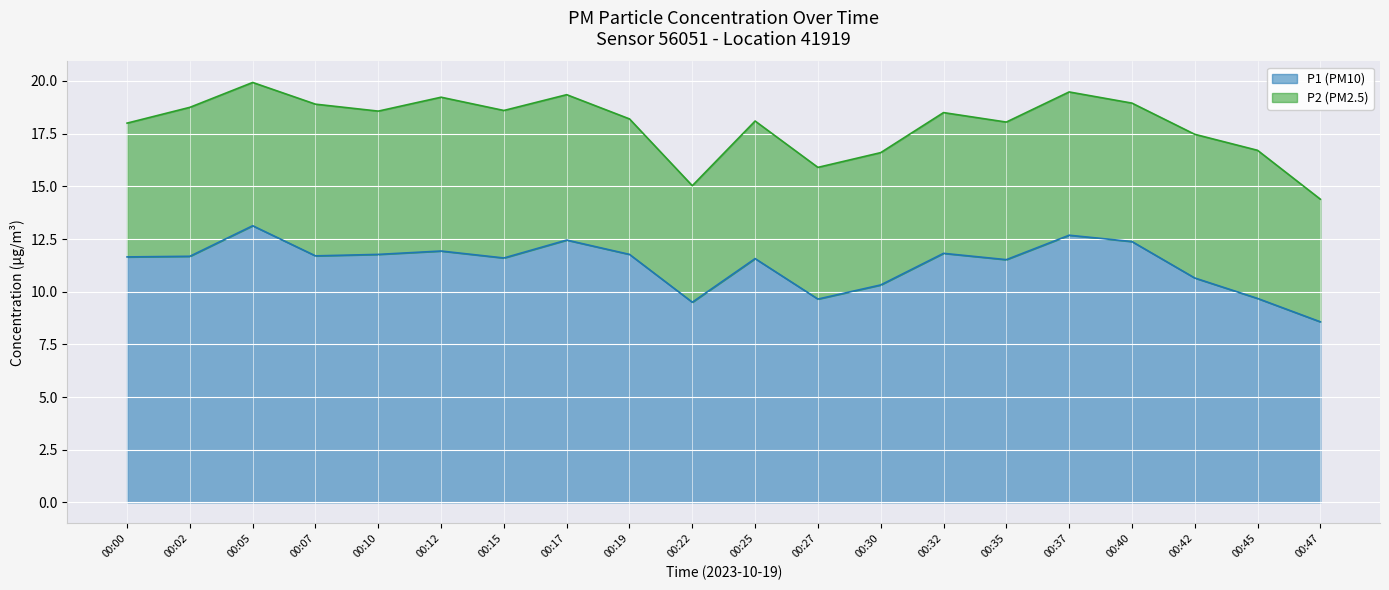

True or false: P2 and P1 cross at least once.

False